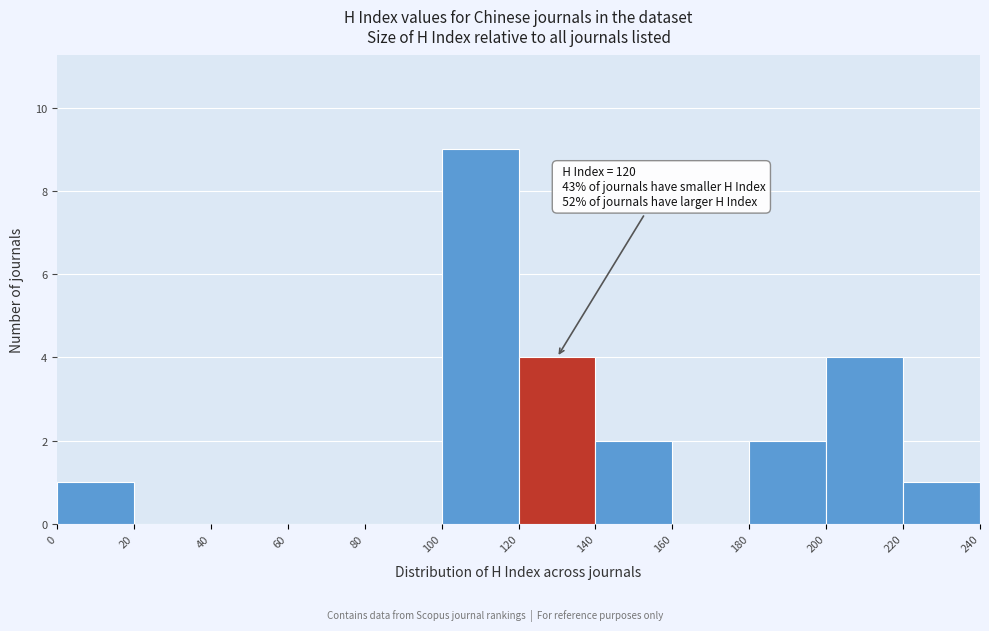

Which range on the x-axis has the tallest bar?

100 to 120